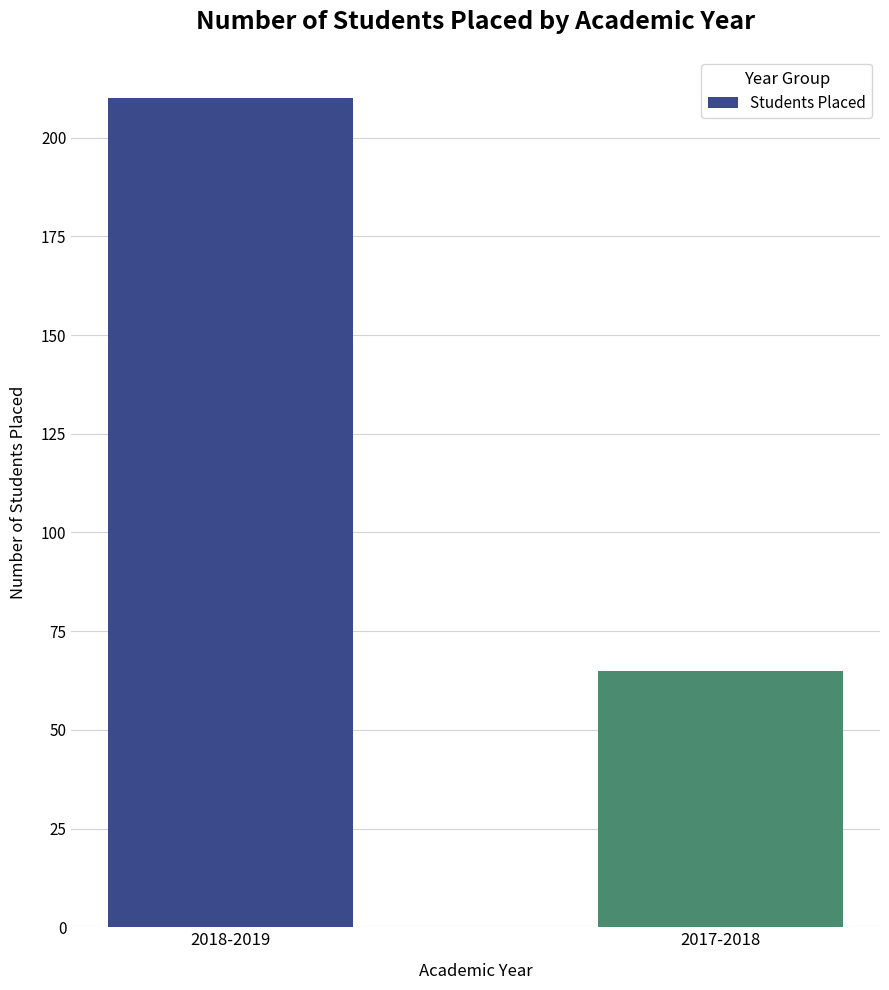

What is the difference between the values at 2017-2018 and 2018-2019?

145